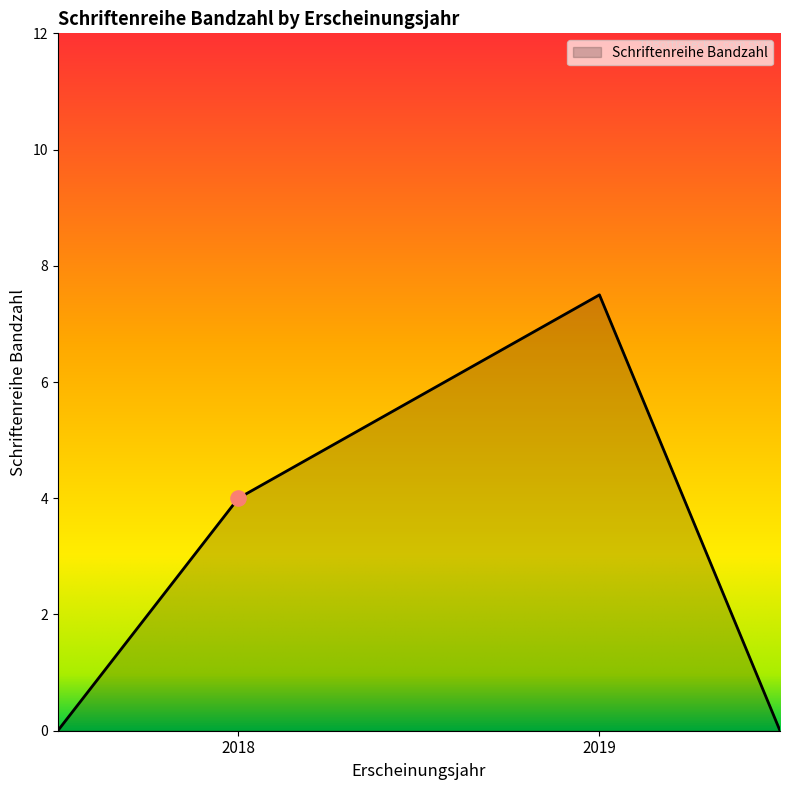

What is the maximum value shown in the chart?

7.5